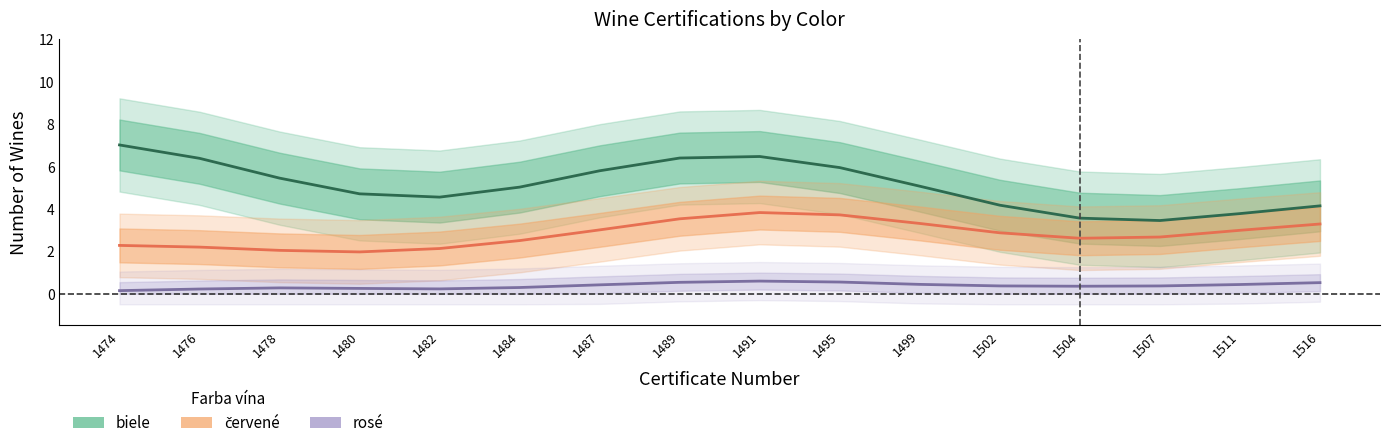

True or false: rosé and biele cross at least once.

False